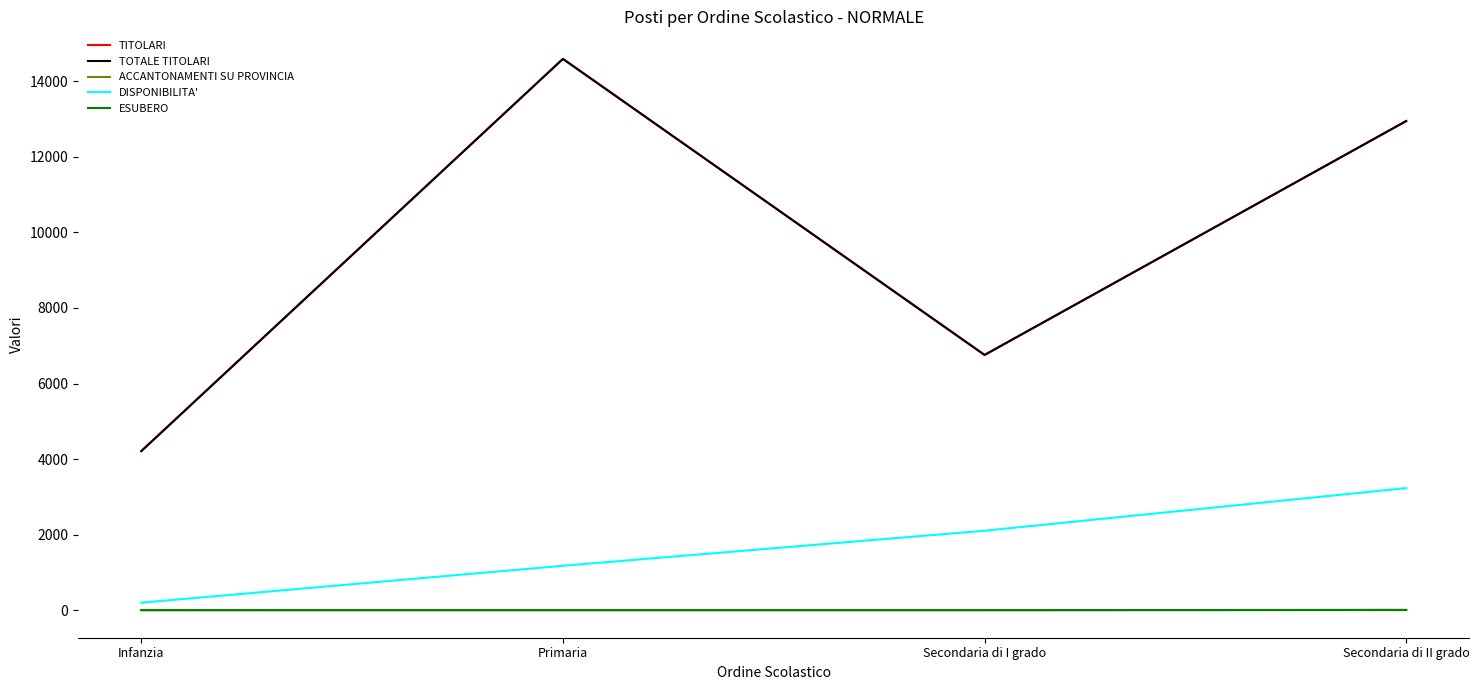

Is this an area chart (filled region under the line)?

No